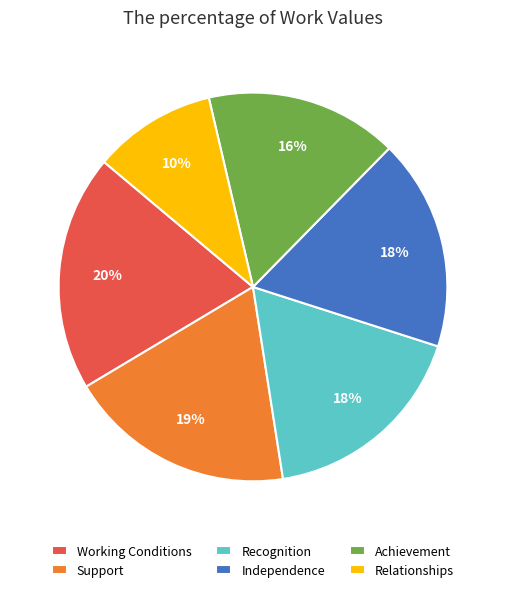

What is the smallest slice in the pie chart?

Relationships